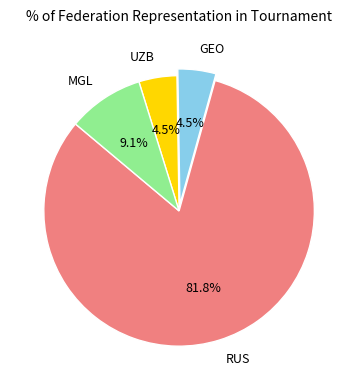

Do GEO and MGL together represent more than half of the pie?

No